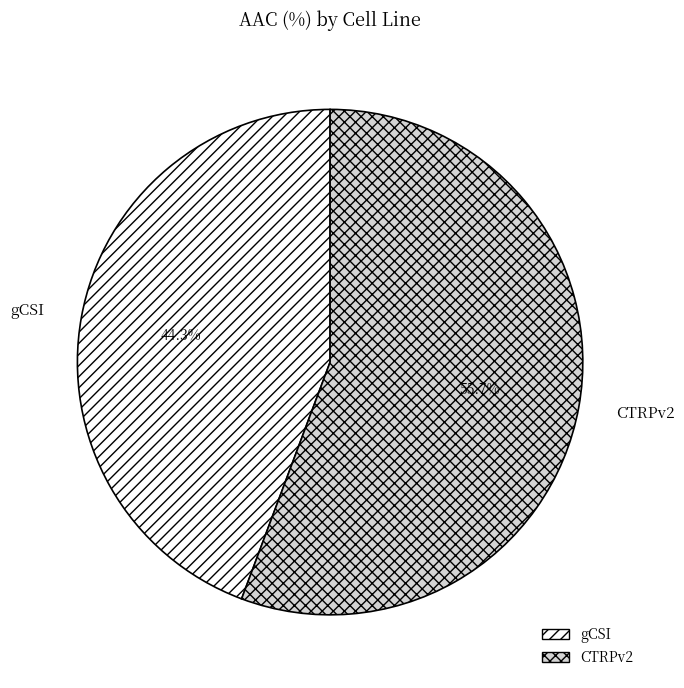

How many slices are in this pie chart?

2